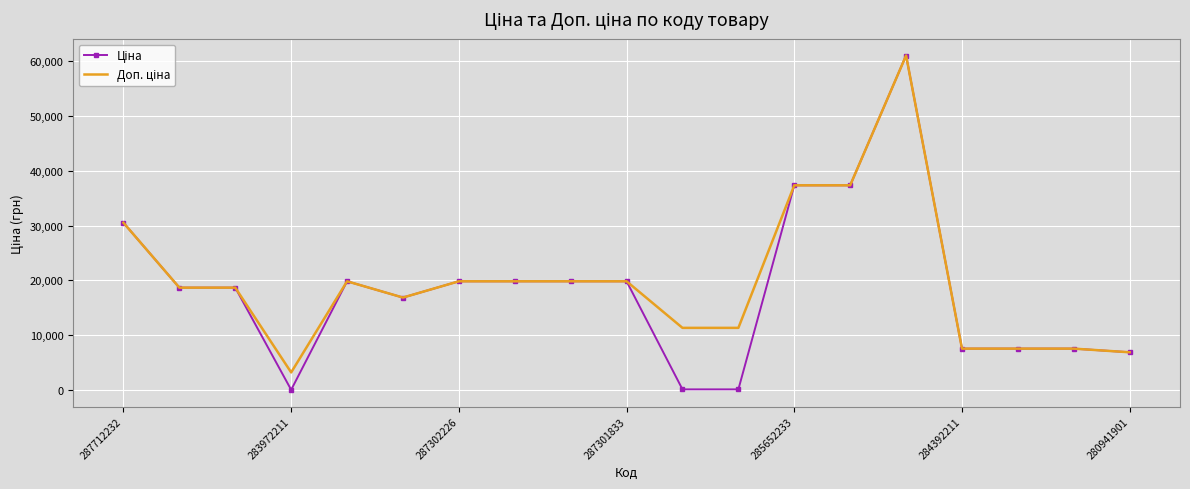

How many interior local valleys does the Ціна series have?

2